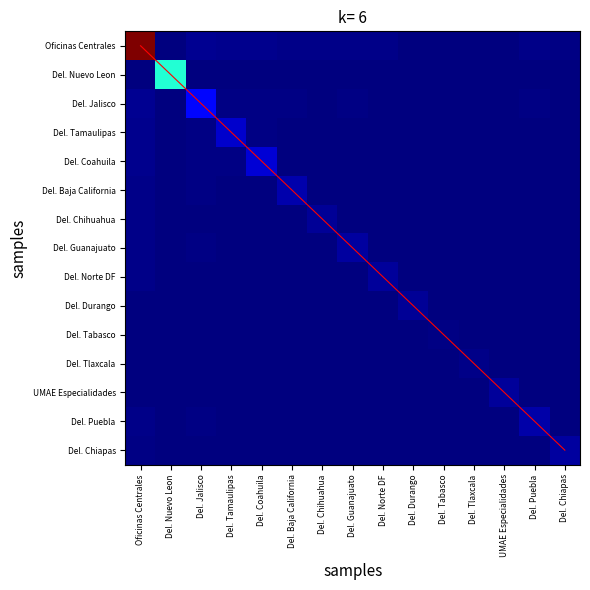

Between Del. Jalisco and Del. Guanajuato, which series saw the biggest shift?

Del. Jalisco